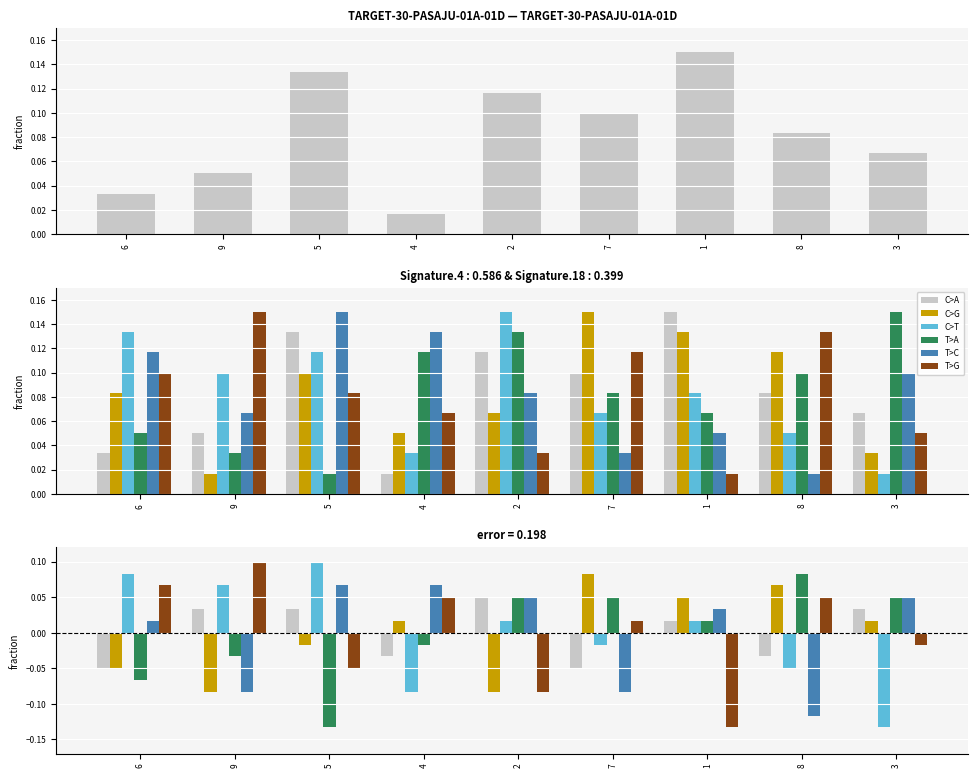

What is the label of the 4th bar from the left?

4